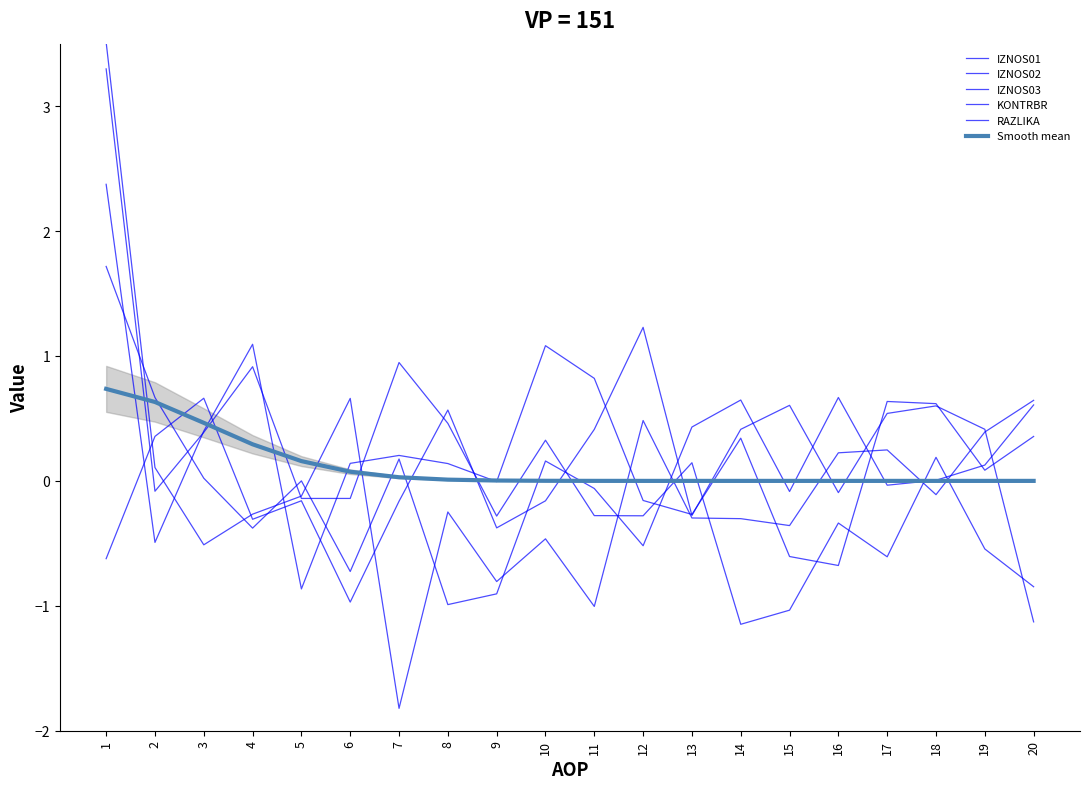

Which series has the widest spread of values?

RAZLIKA